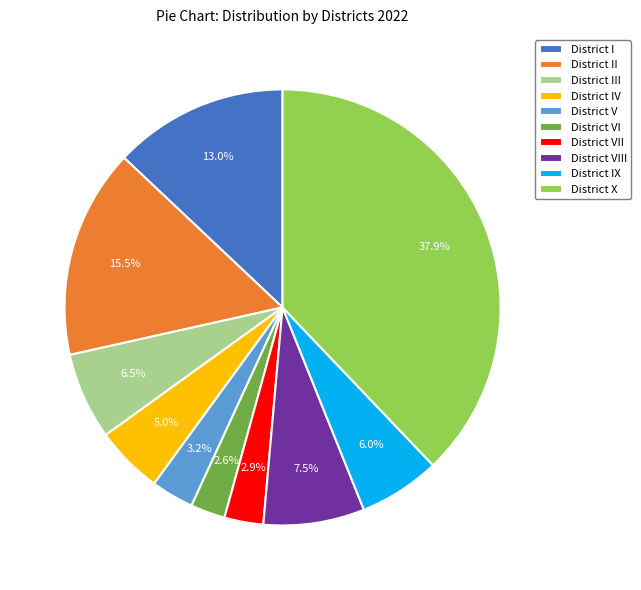

To the nearest percent, what percentage of the pie is District VI?

3%